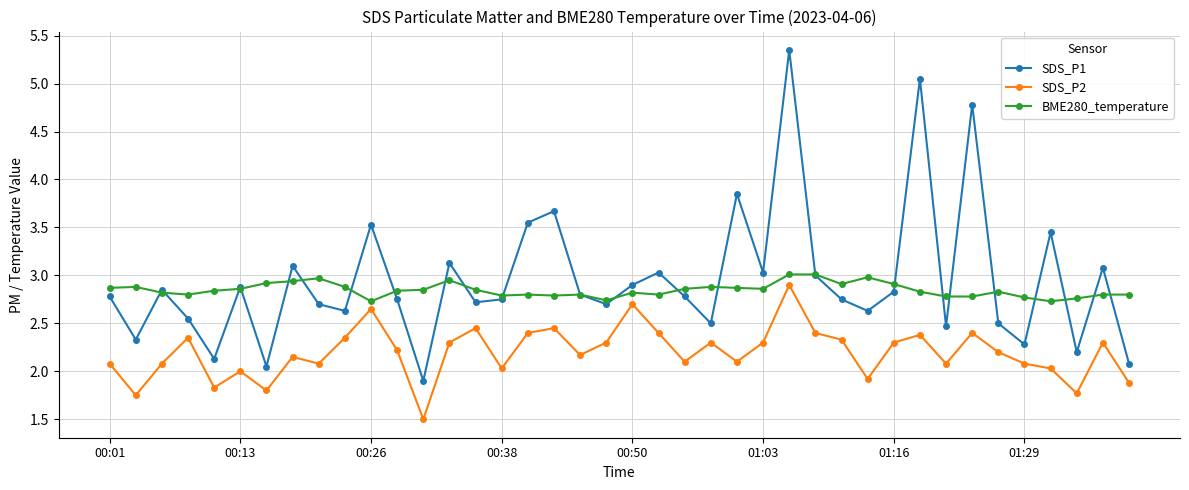

In SDS_P2, how many points are higher than both neighbors (excluding endpoints)?

12